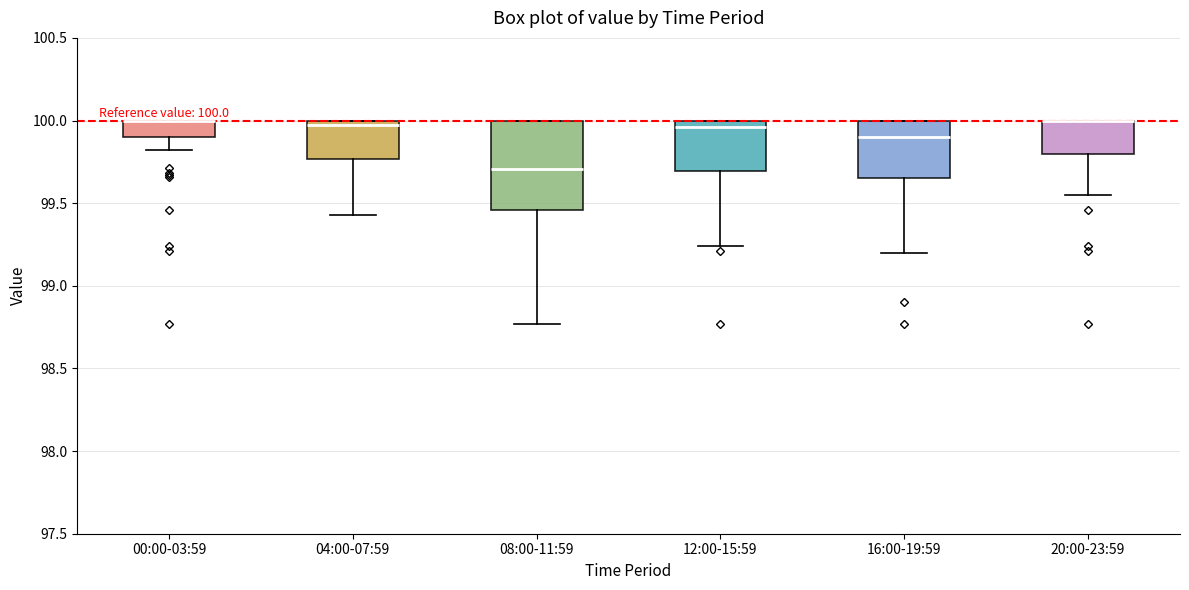

Comparing the boxes themselves (not the whiskers), which one is the tallest?

08:00-11:59